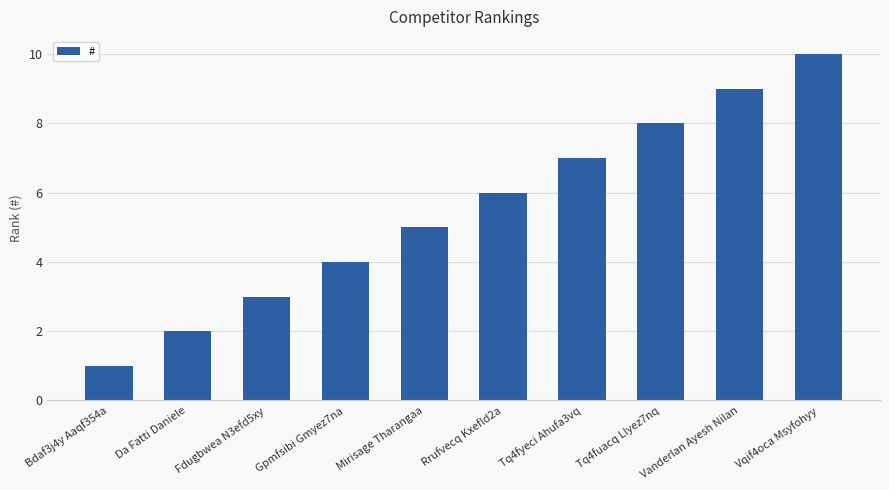

What is the change in value from Fdugbwea N3efd5xy to Mirisage Tharangaa?

+2